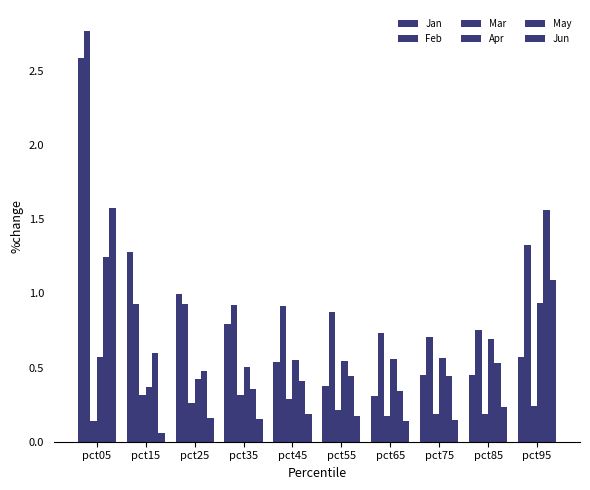

How many groups of bars are there?

10